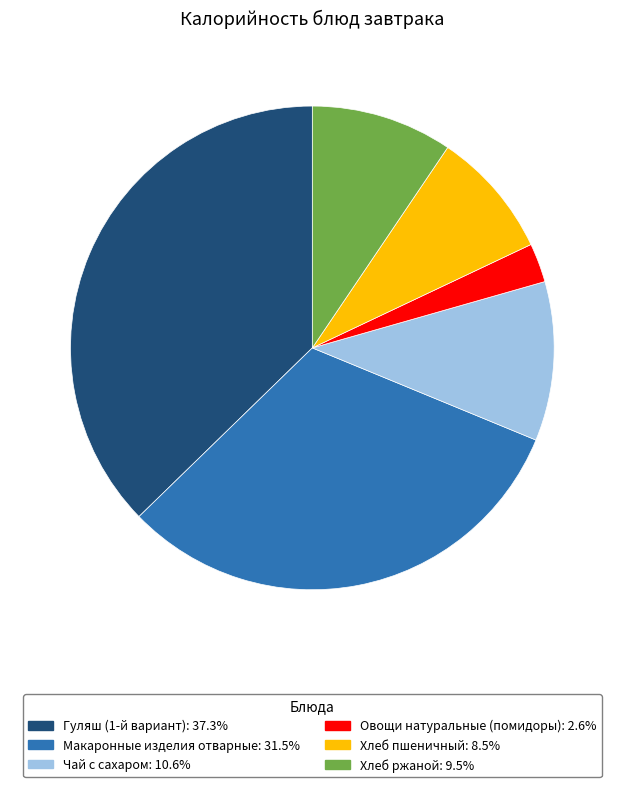

Which slice is the largest?

Гуляш (1-й вариант)